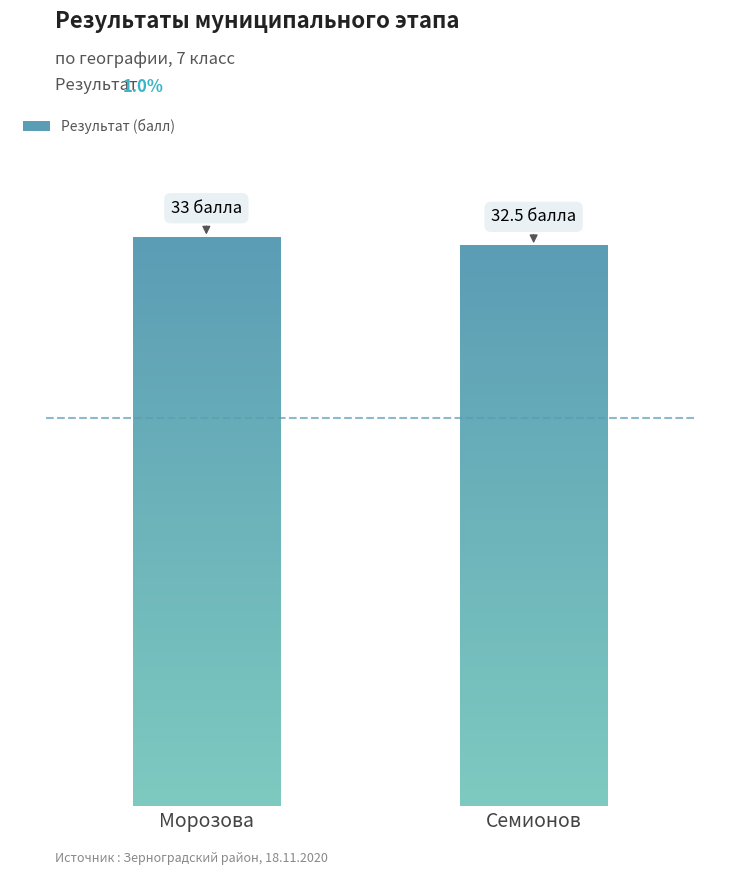

What is the value of the 2nd bar from the left?

32.5